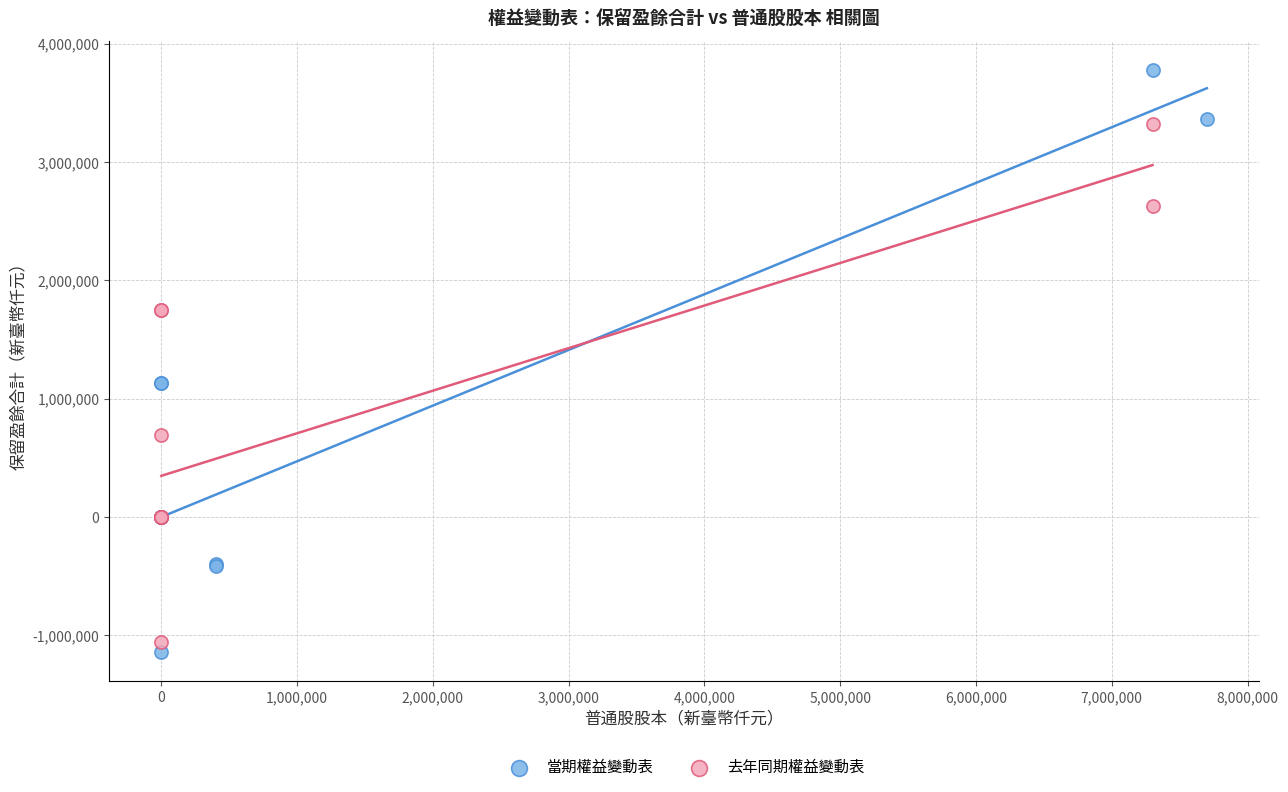

Which series has the largest Y range (max minus min)?

當期權益變動表